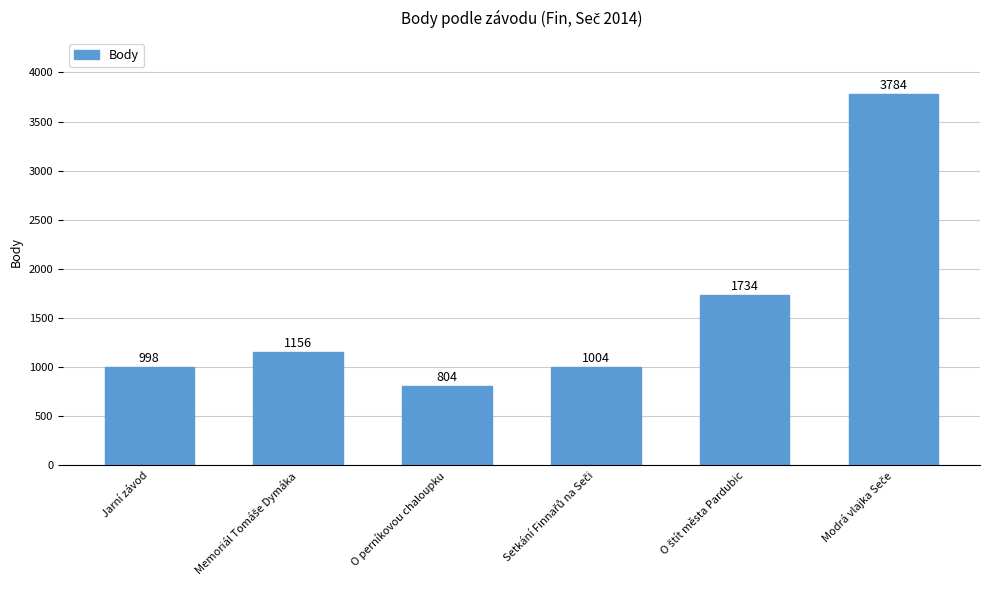

How many data points does each series have?

6